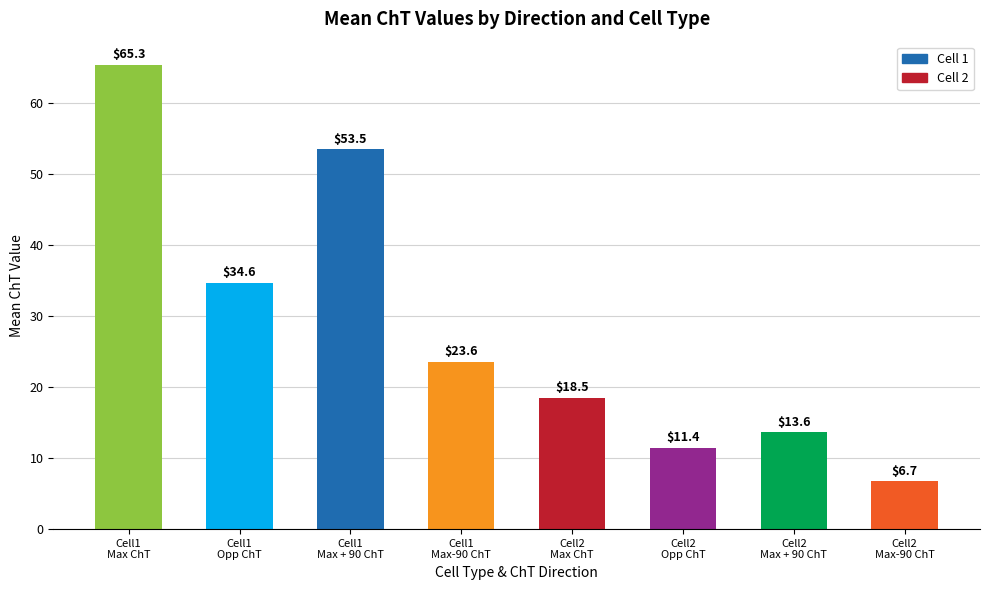

Is it true that the value at Cell2
Max ChT is 18.5?

True